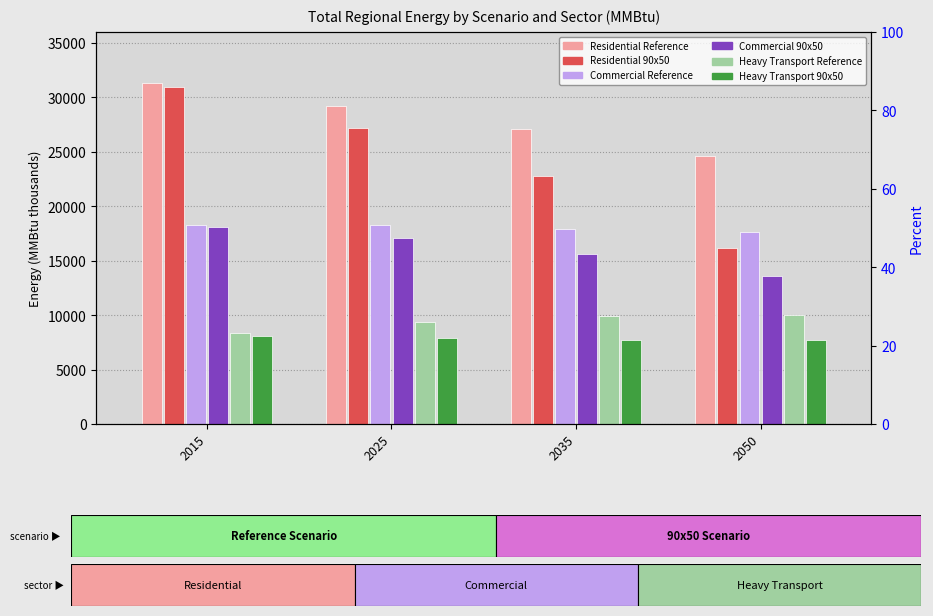

What is the difference between the second highest and second lowest values in the Heavy Transport 90x50 series?

114